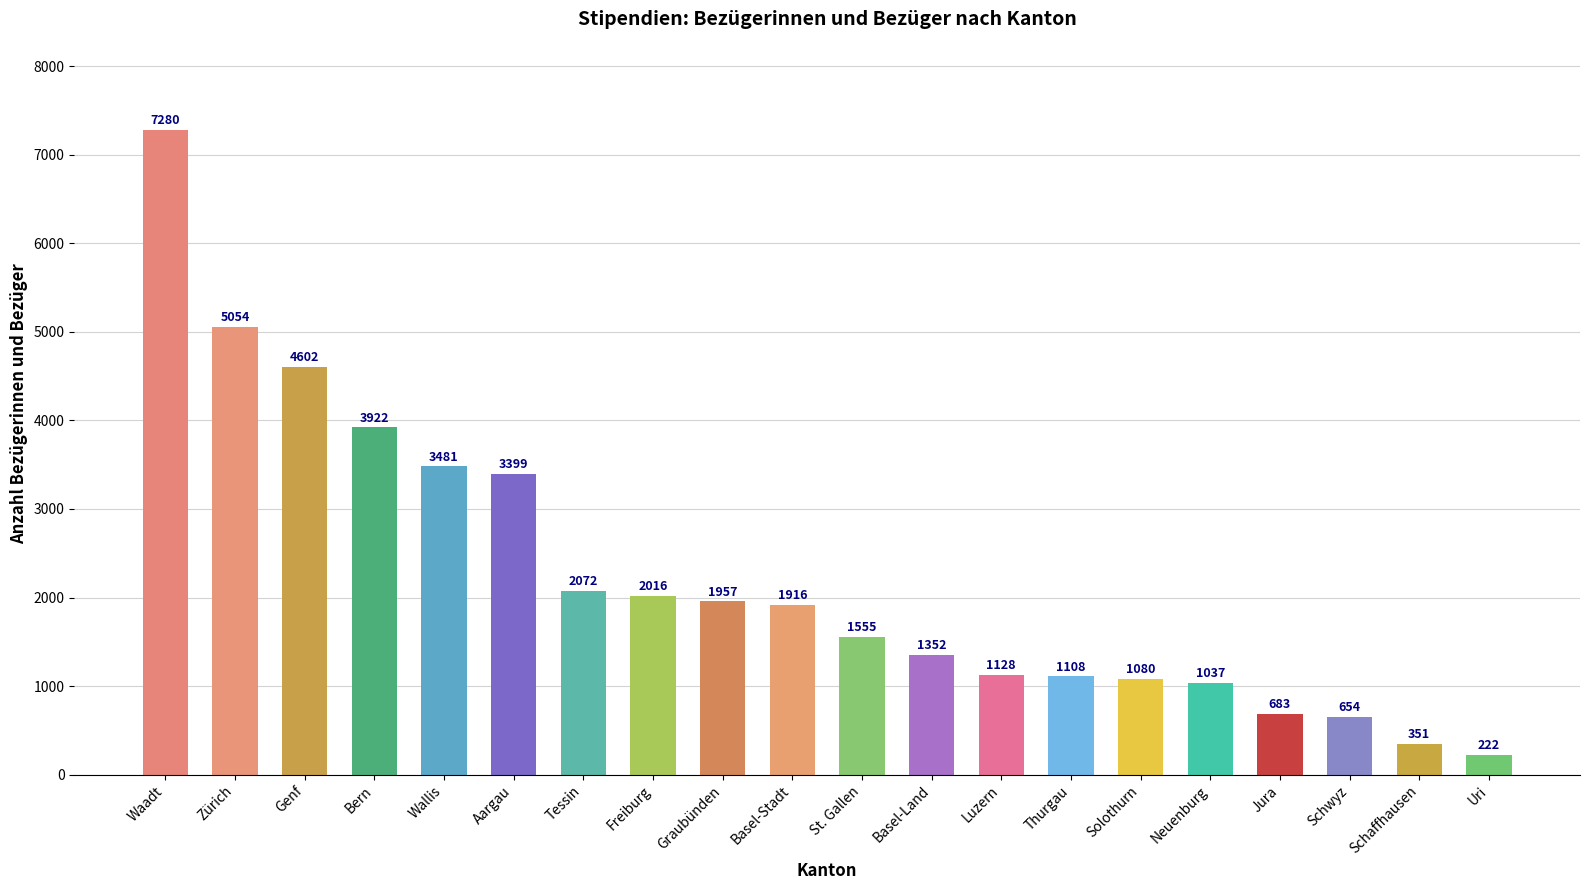

What is the label of the 18th bar from the right?

Genf